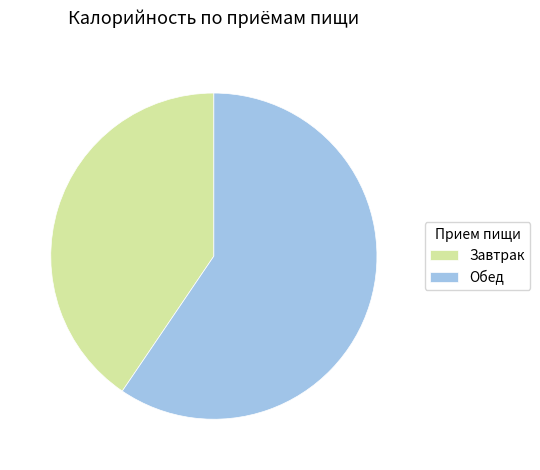

The Завтрак slice represents 41% of the pie. True or false?

True